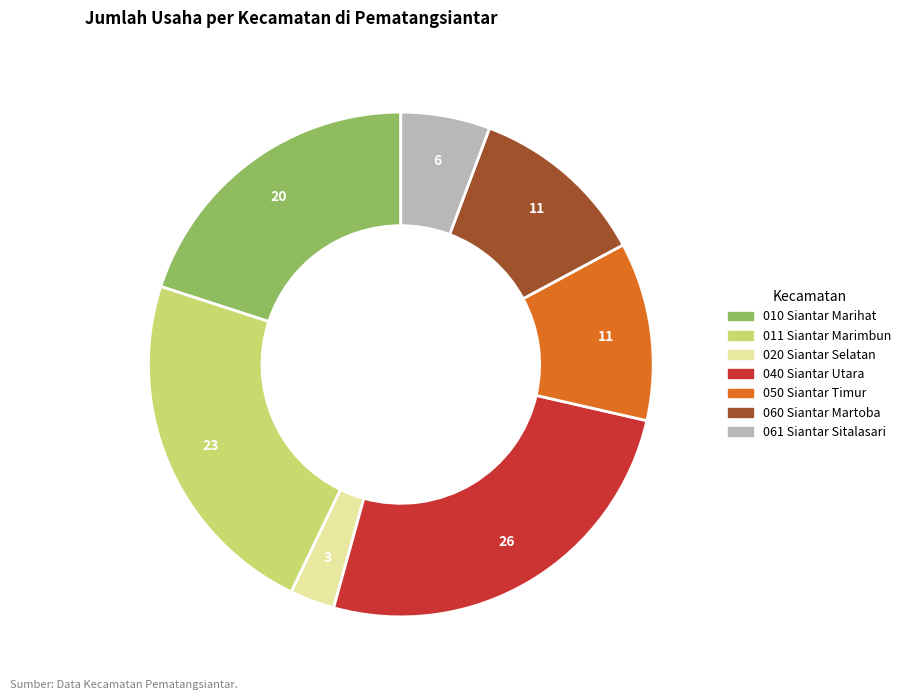

How many slices are in this pie chart?

7